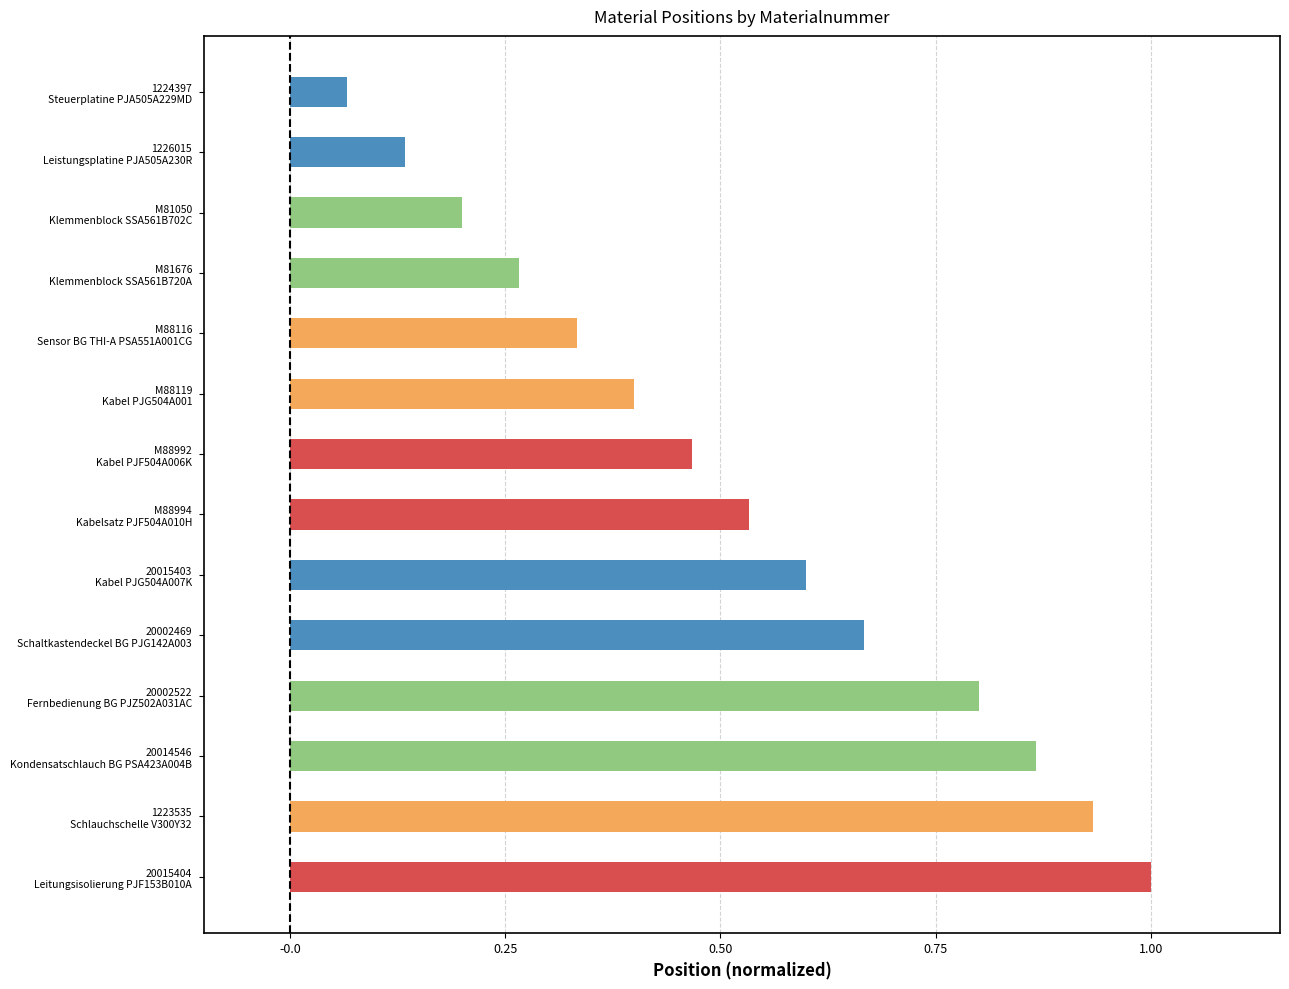

Does the chart contain stacked bars?

No